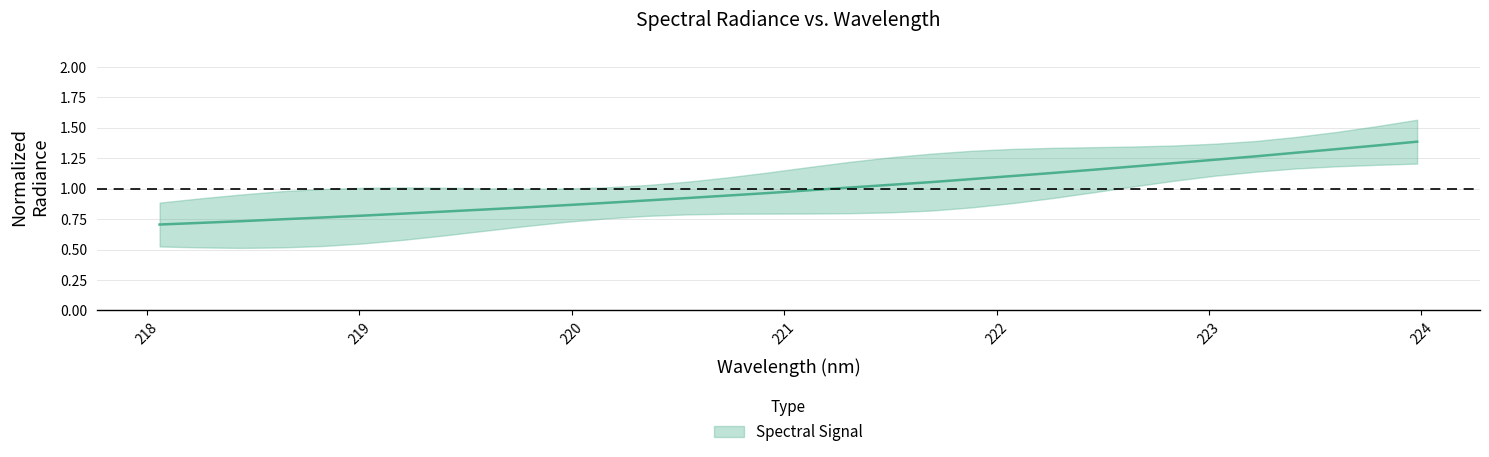

The value at 223.408 is 1.8. True or false?

False